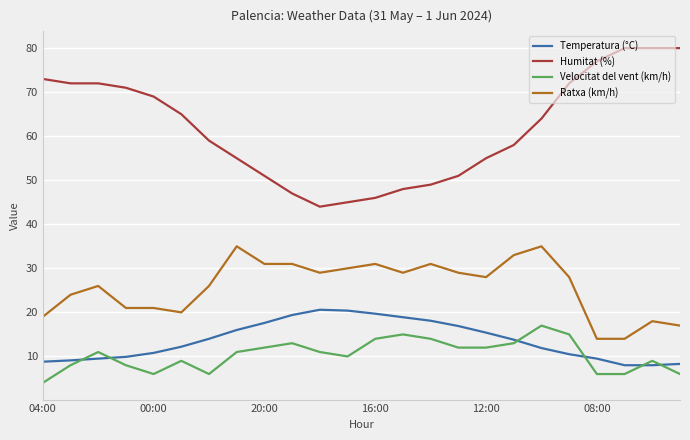

Rank the series by their maximum value, from lowest to highest.

Velocitat del vent (km/h), Temperatura (°C), Ratxa (km/h), Humitat (%)